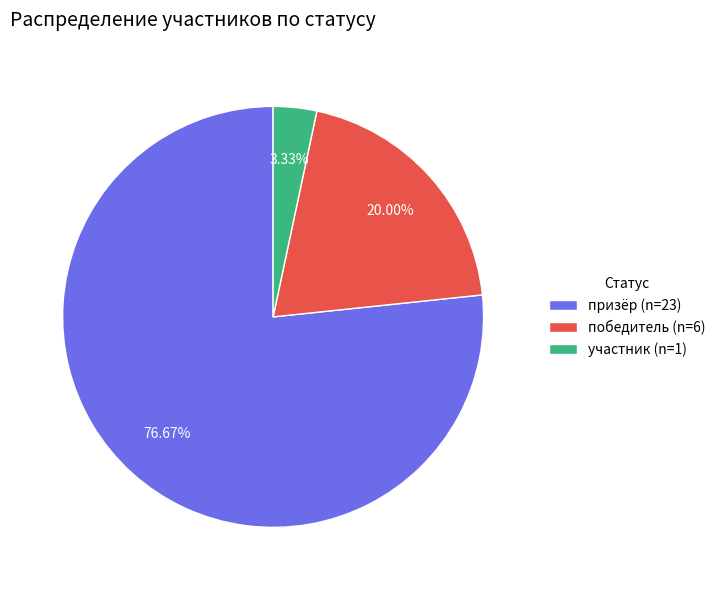

To the nearest percent, what portion does победитель represent?

20%